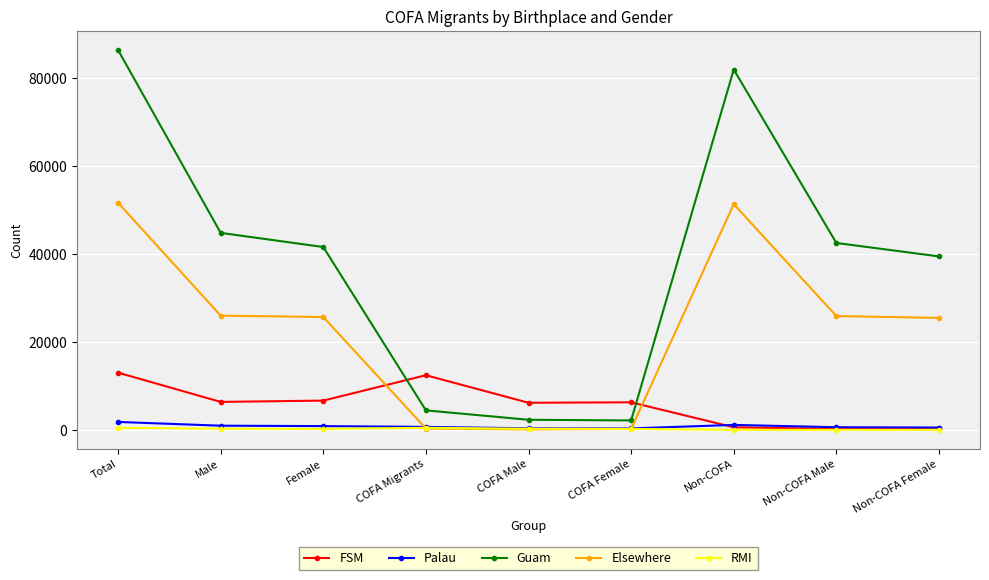

Is it true that RMI equals 249 at Male?

True